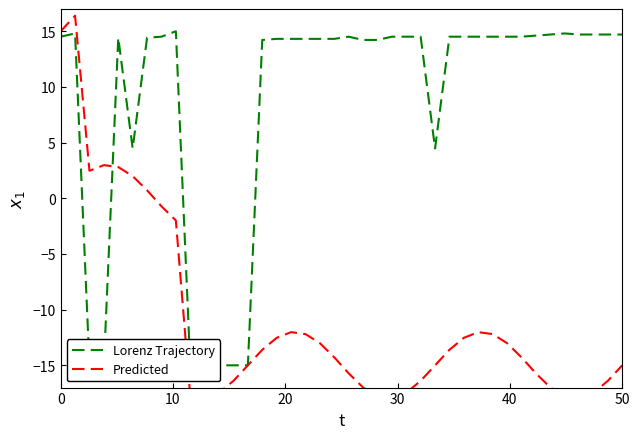

What is the highest value of the Lorenz Trajectory series?

15.0